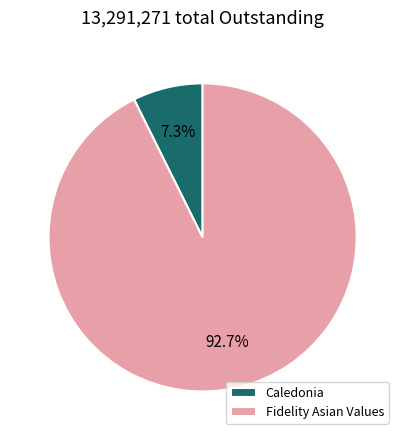

What percentage is the Caledonia slice, to the nearest percent?

7%